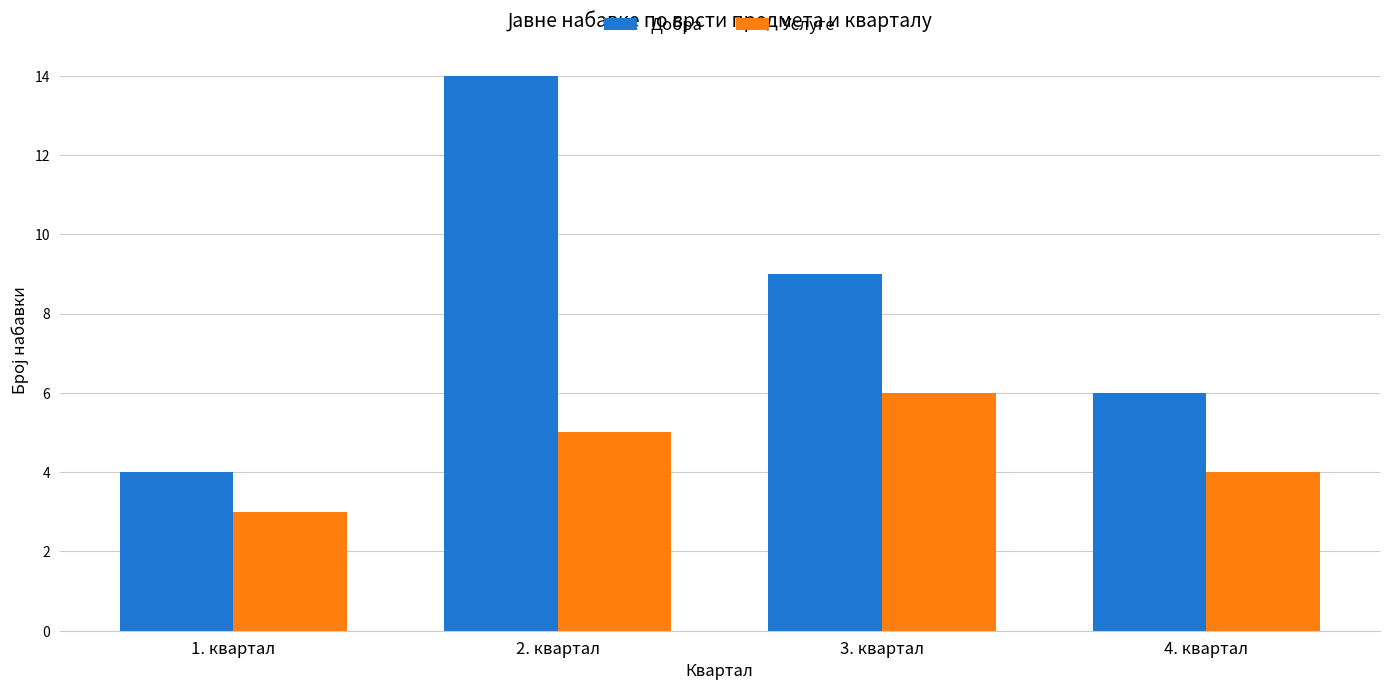

What is the value of the Услуге bar at the 2nd from the left?

5